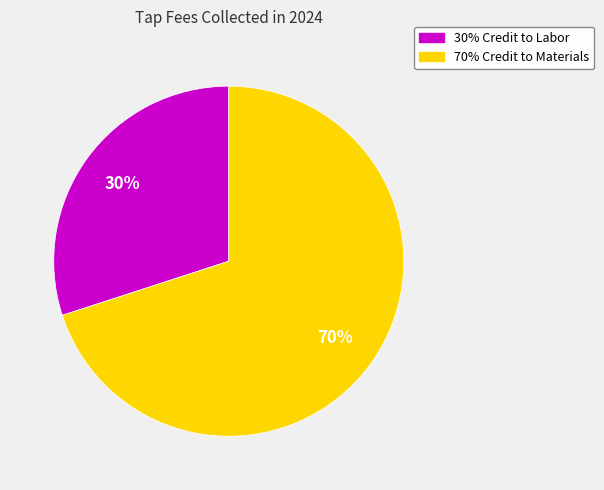

Is the sum of 30% Credit to Labor and 70% Credit to Materials greater than half?

Yes